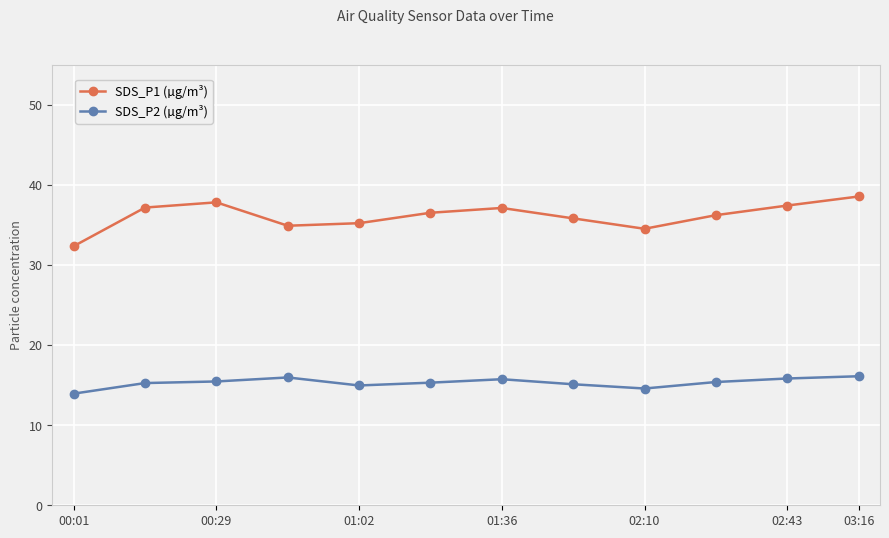

Which series has the widest spread of values?

SDS_P1 (µg/m³)